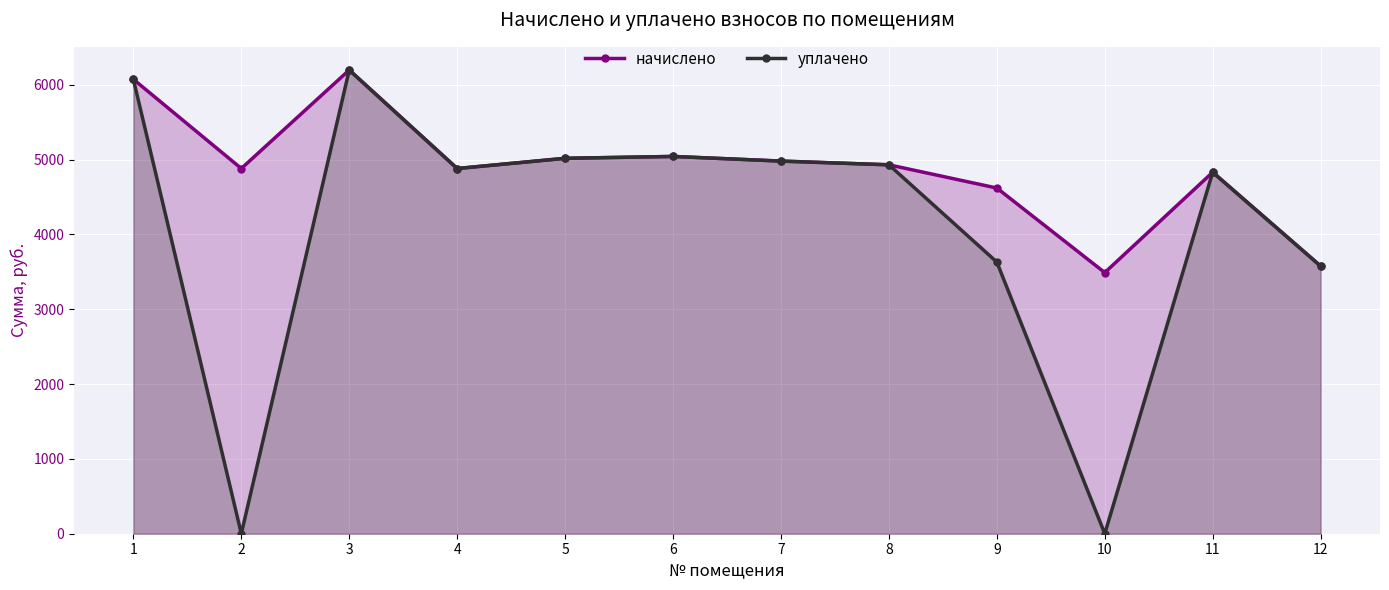

How many categories are shown in the chart?

12